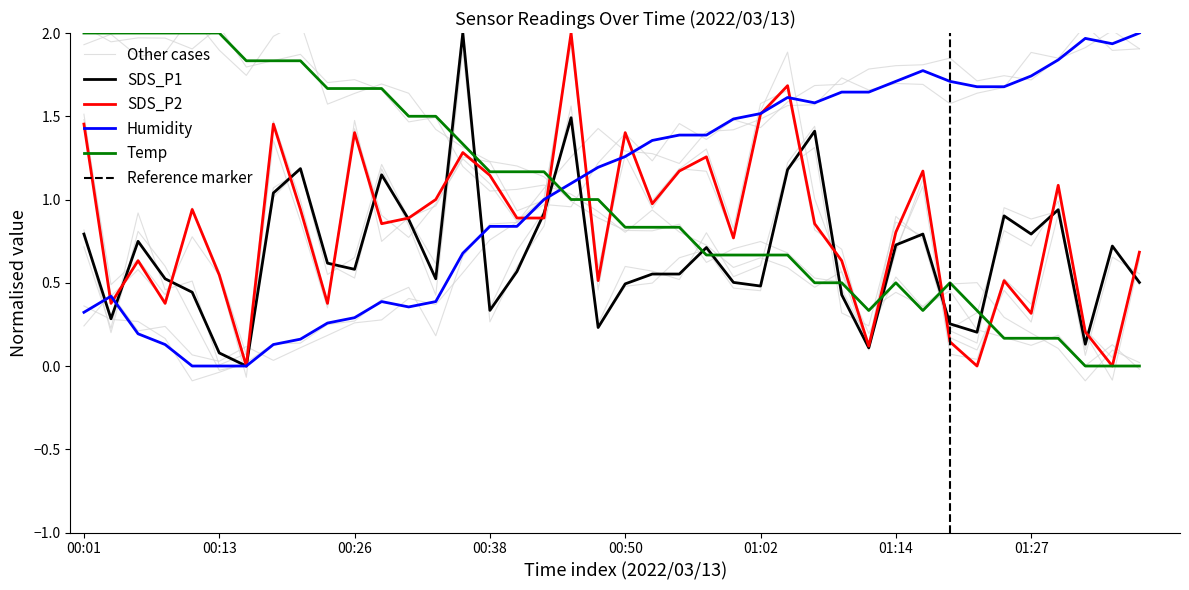

What is the average value of the SDS_P2 series?

0.8